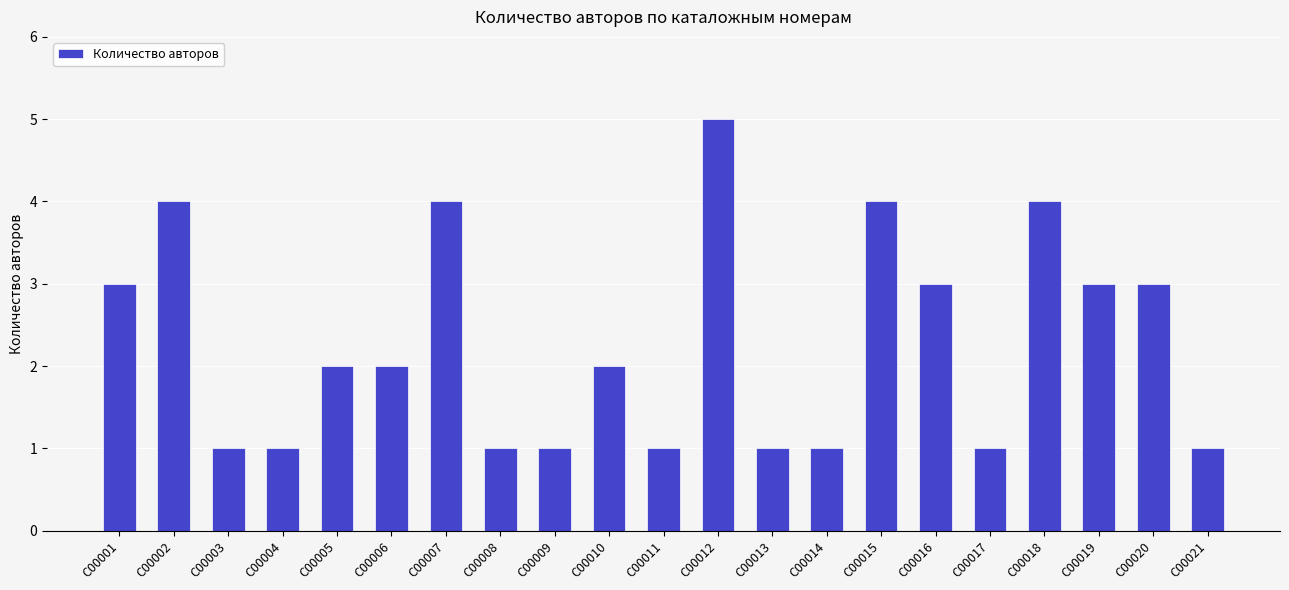

How many values are between 1 and 3?

16